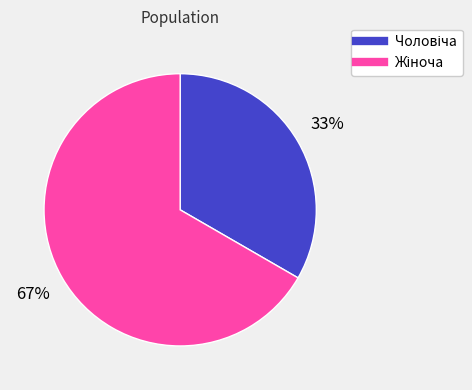

Is there a majority slice in this chart?

Yes